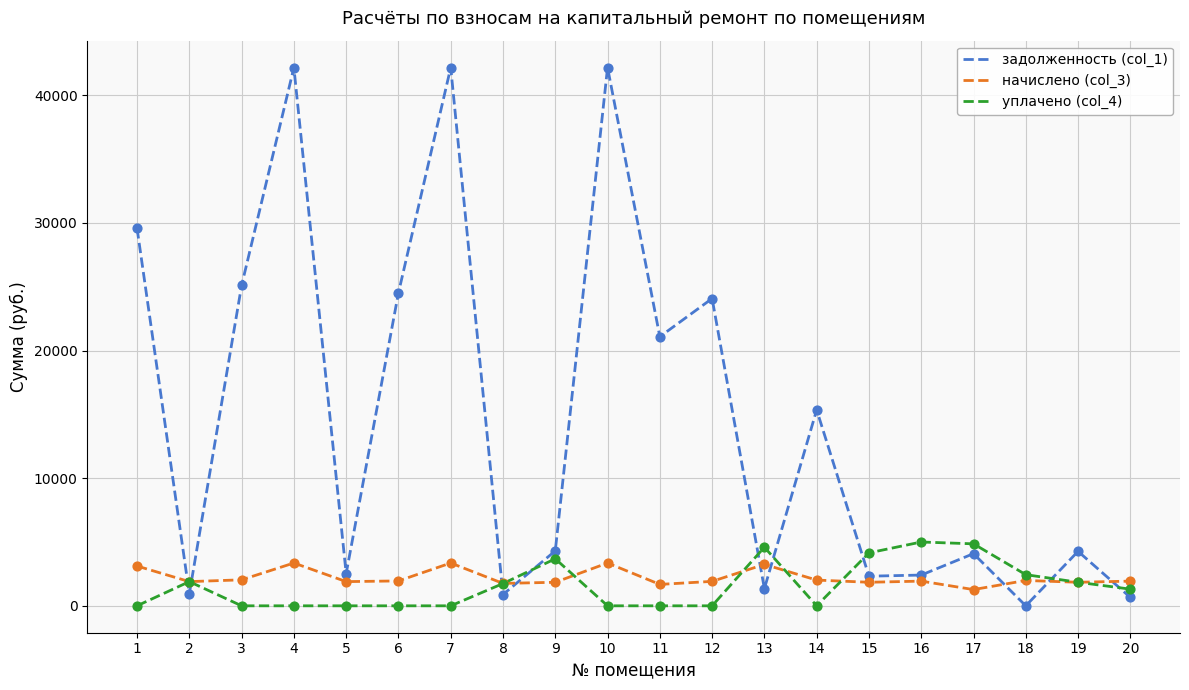

Which series has the largest total across all categories?

задолженность (col_1)